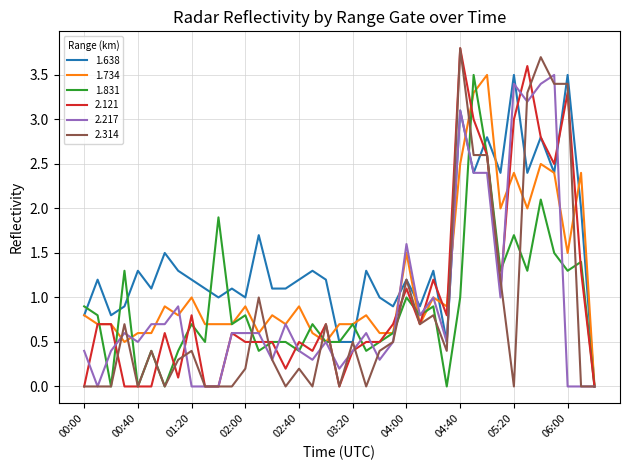

What is the maximum value shown in the chart?

3.8